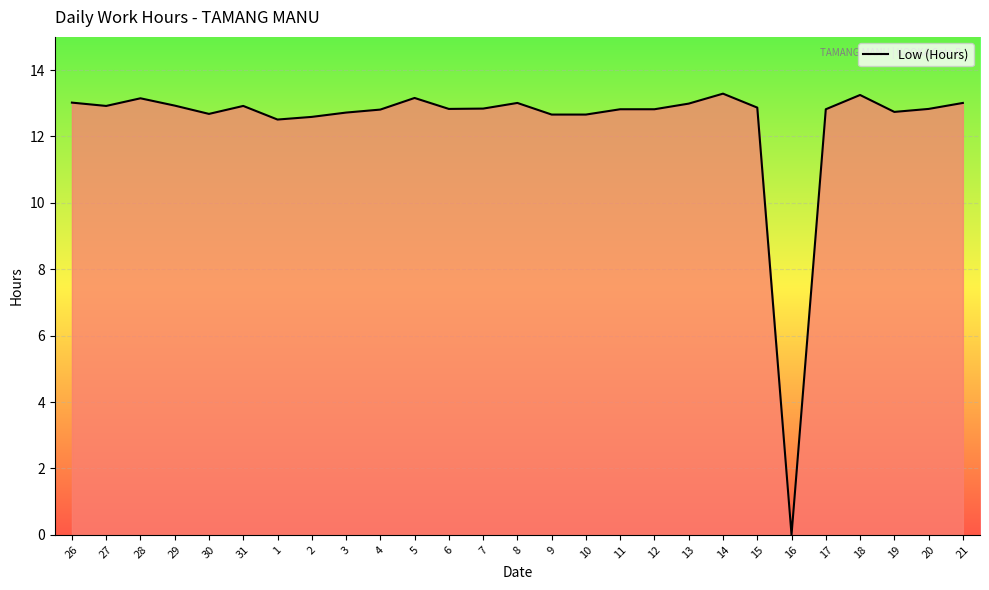

What is the difference between the maximum and minimum values?

13.3